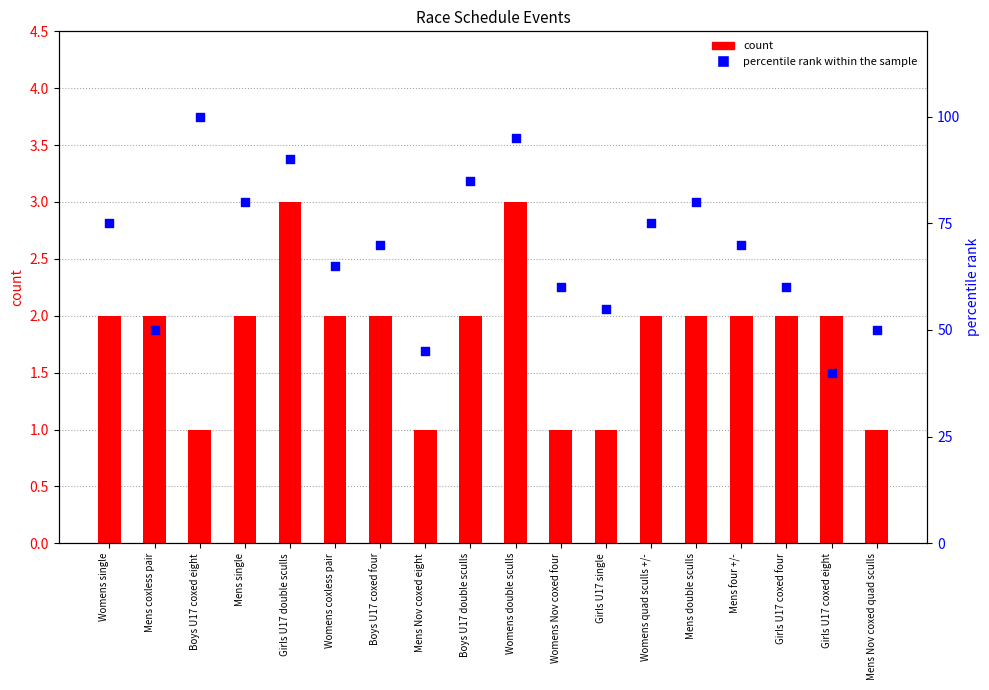

What are all the series names shown in the legend?

count, percentile rank within the sample